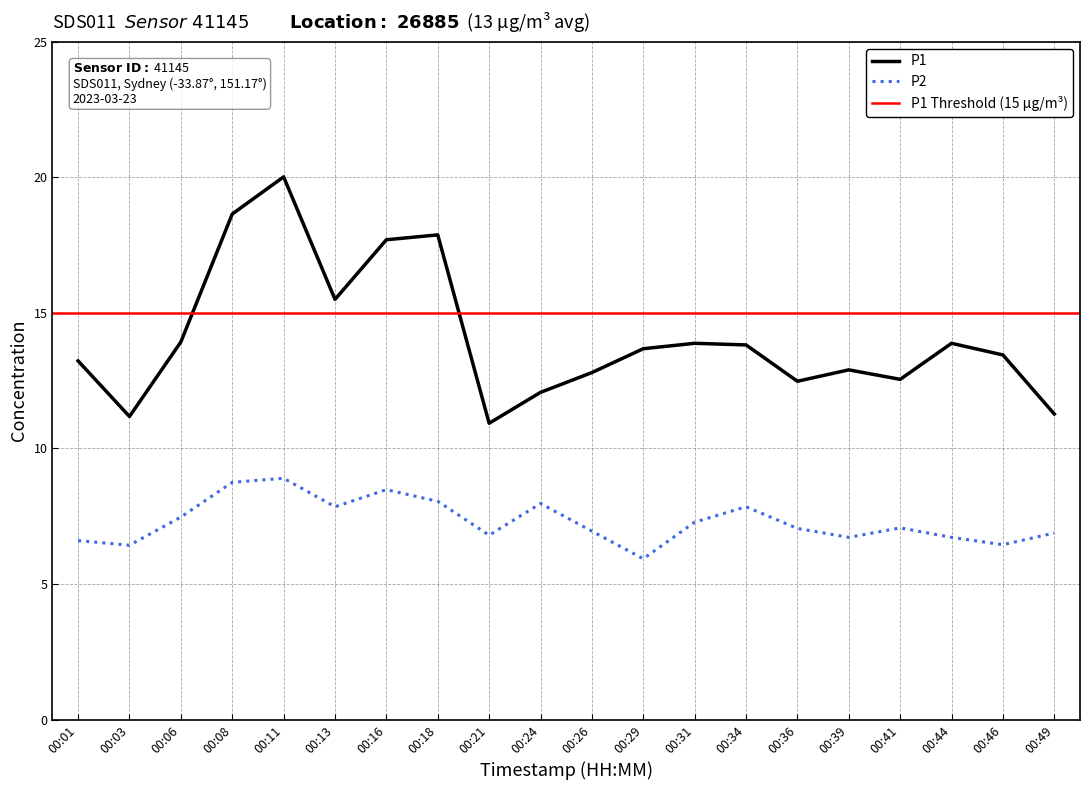

What is the lowest value of the P2 series?

5.9